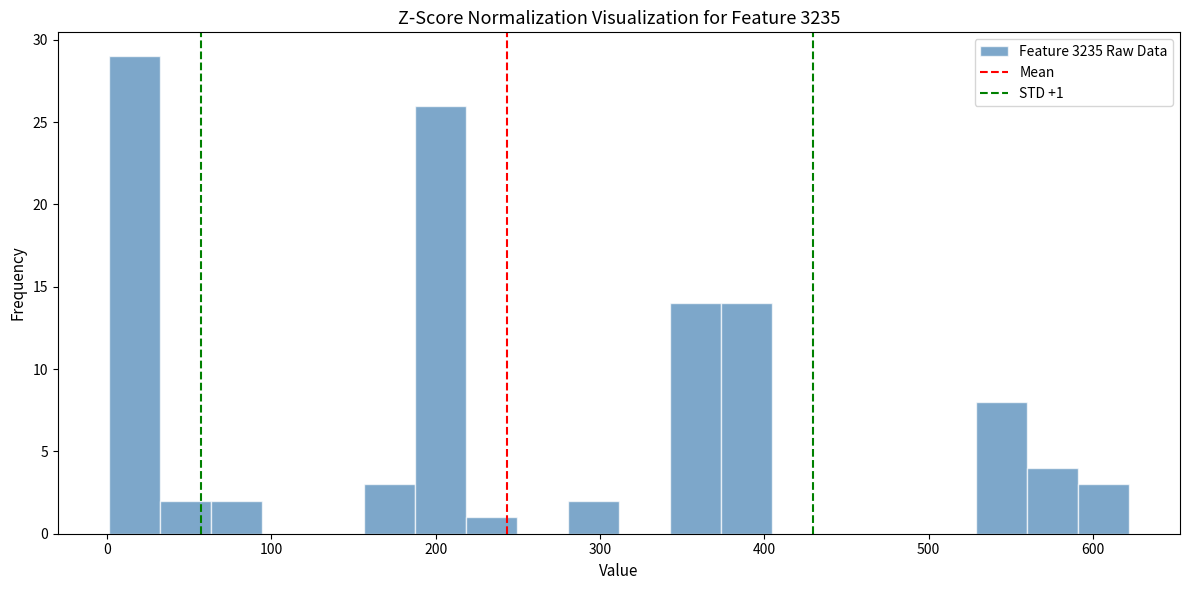

Around what value on the x-axis is the tallest bar? Give the approximate position of its centre, as read against the axis.

20